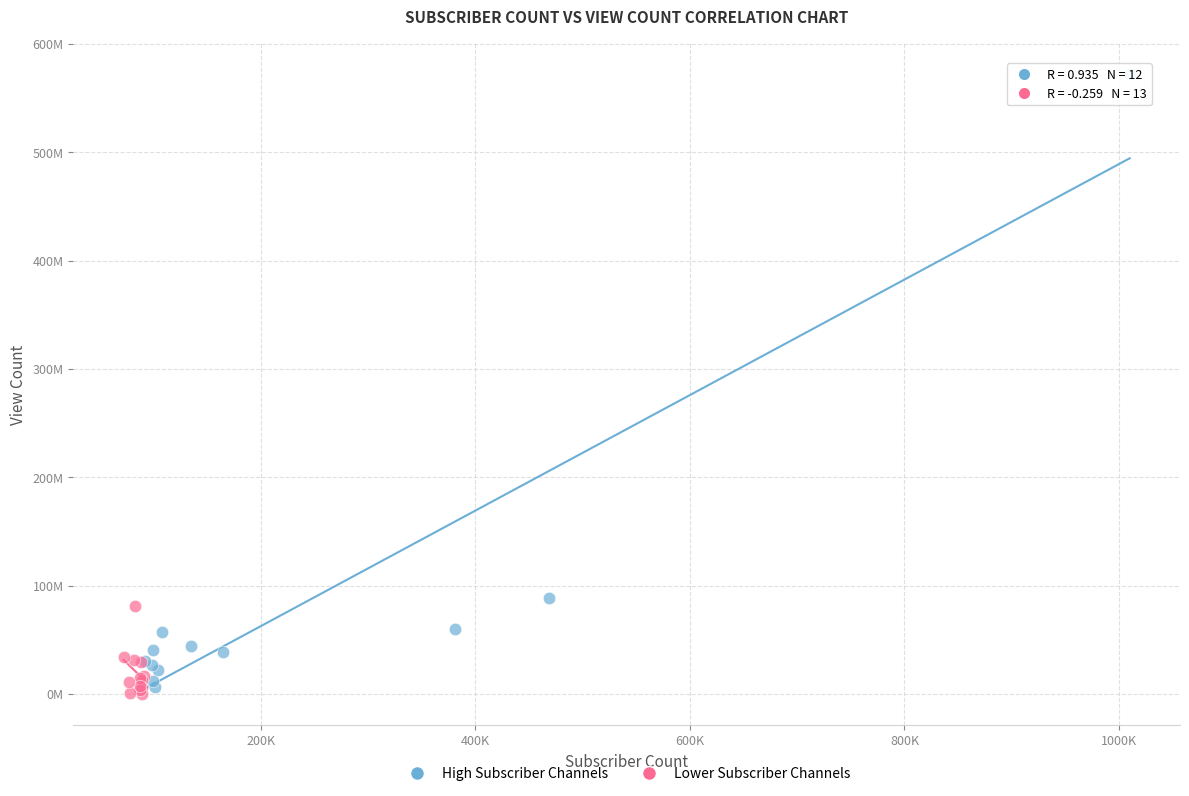

What are all the series names shown in the legend?

High Subscriber Channels, Lower Subscriber Channels